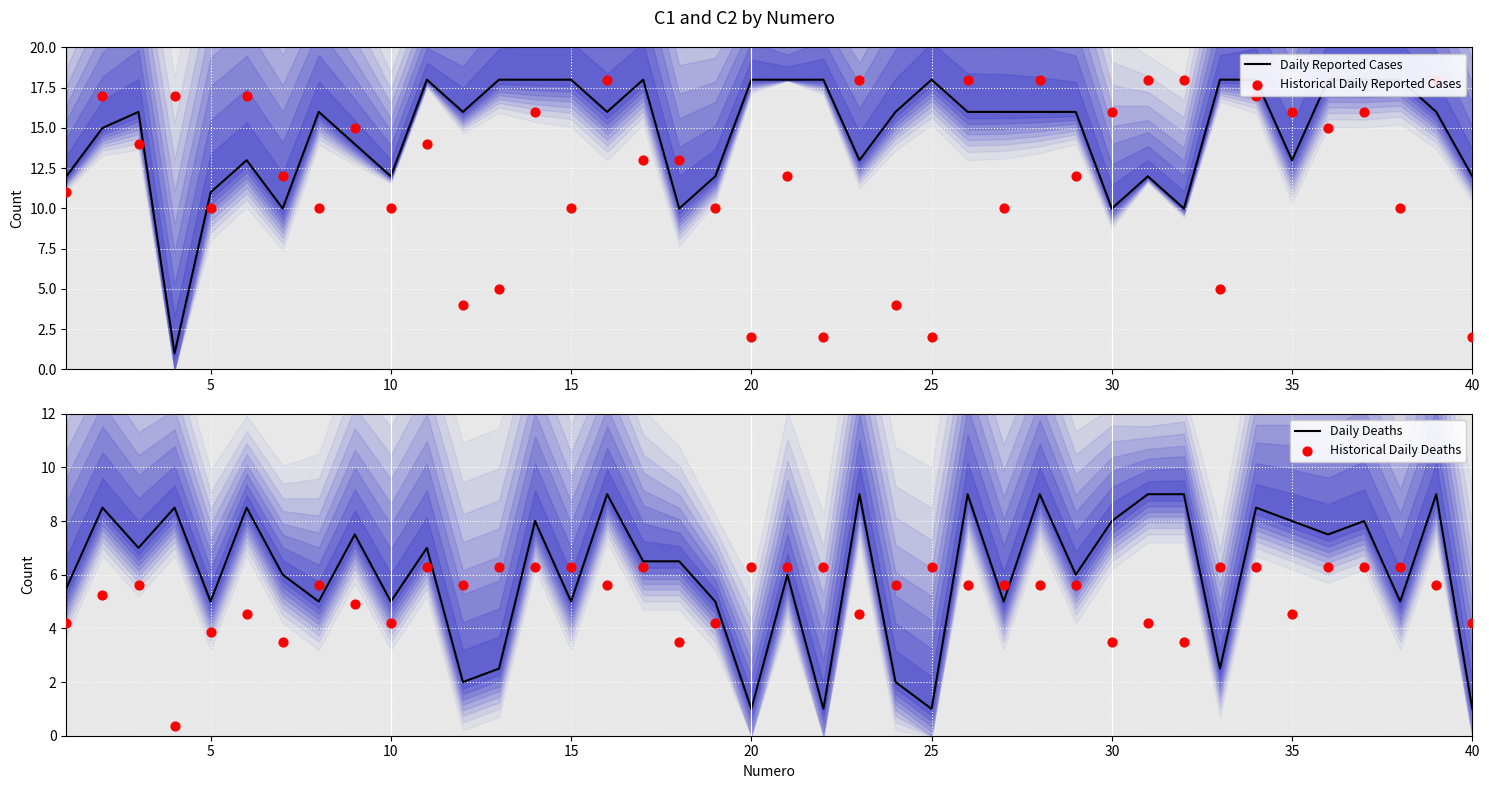

Is the value of Historical Daily Deaths at 16 greater than the value of Historical Daily Reported Cases at 28?

No